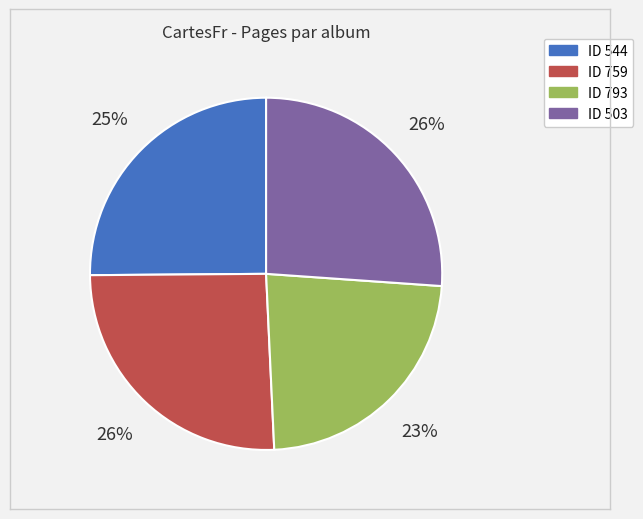

To the nearest percent, what is the average slice percentage?

25%